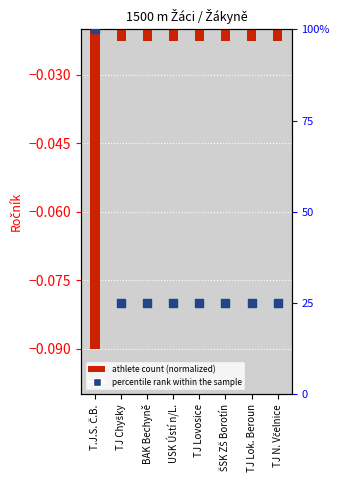

Is the value of percentile rank within sample at USK Ústí n/L. greater than the value of athlete count (normalized) at TJ N. Včelnice?

Yes